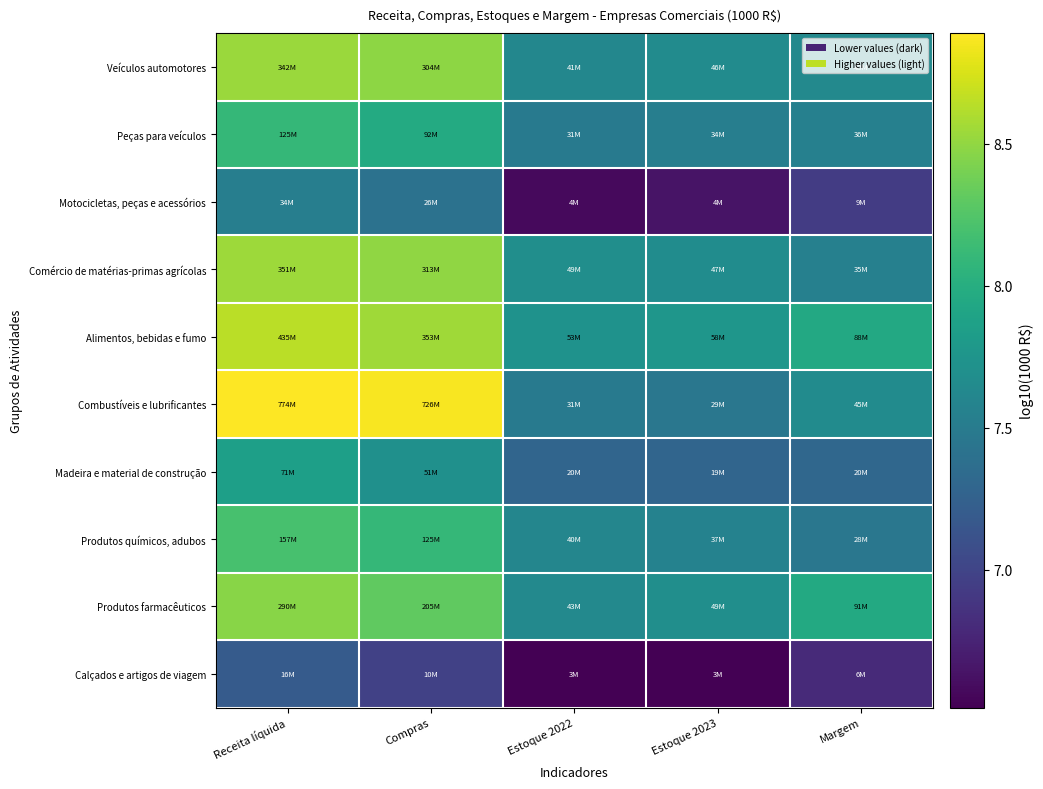

Which category has the highest value across all series?

Receita líquida